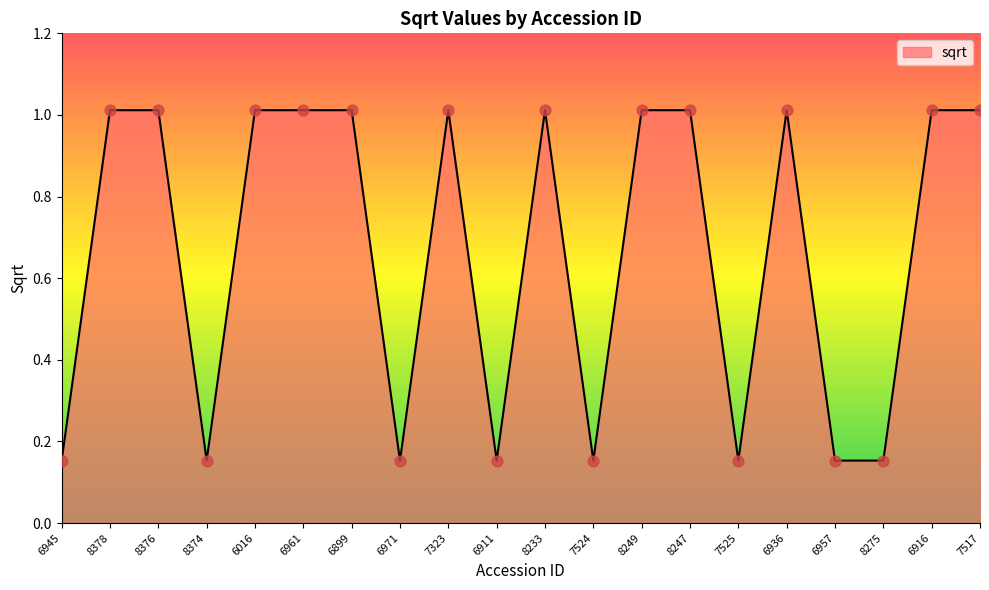

Approximately how many times larger is the value at 8249 compared to 8376?

1.0